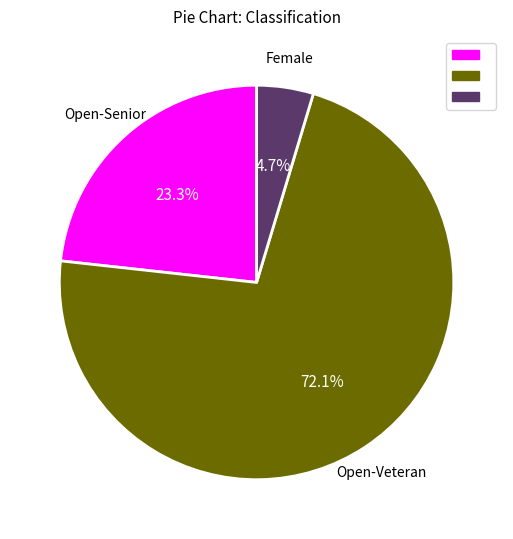

To the nearest percent, what is the difference between the largest and smallest slice percentages?

67%